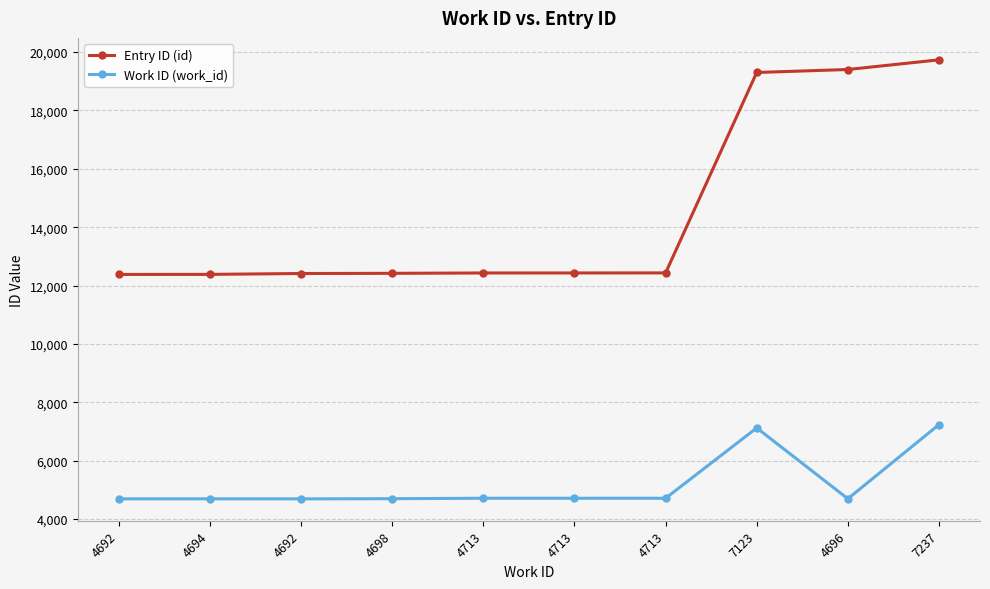

How many distinct data groups are displayed?

2